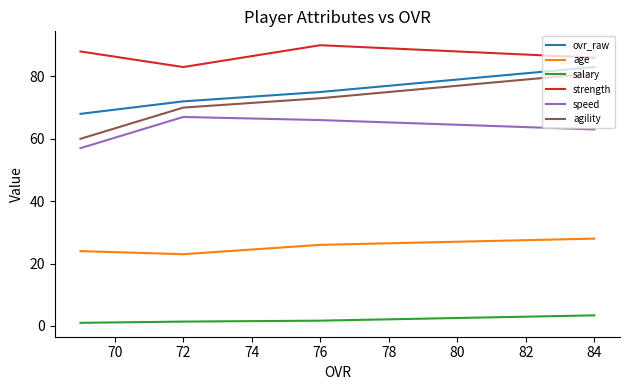

True or false: agility and salary cross at least once.

False